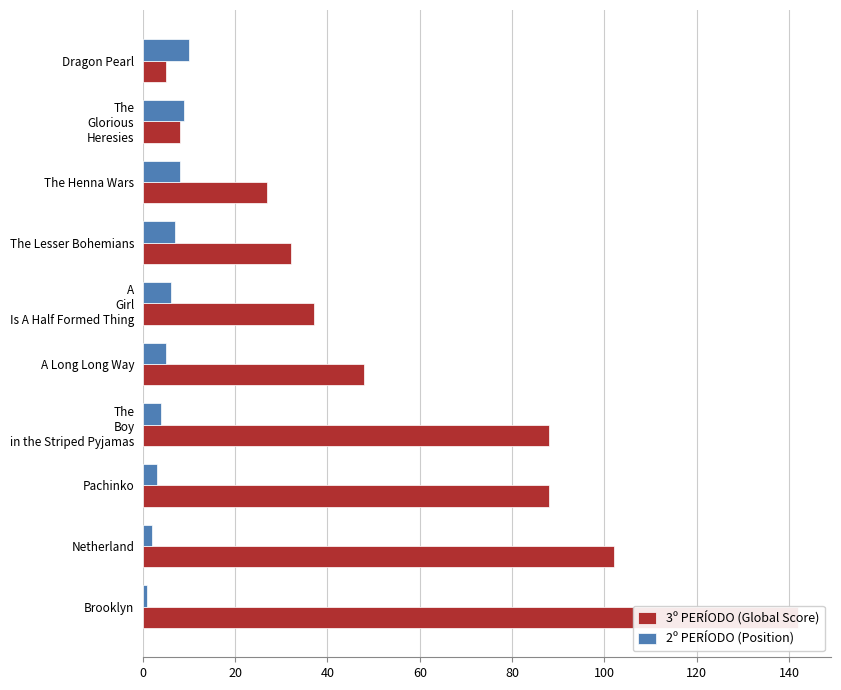

How many groups of bars are there?

10